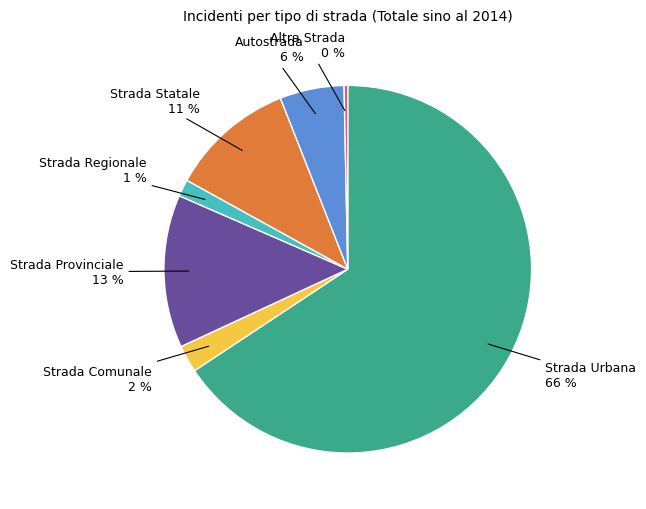

How many segments does this pie chart have?

7